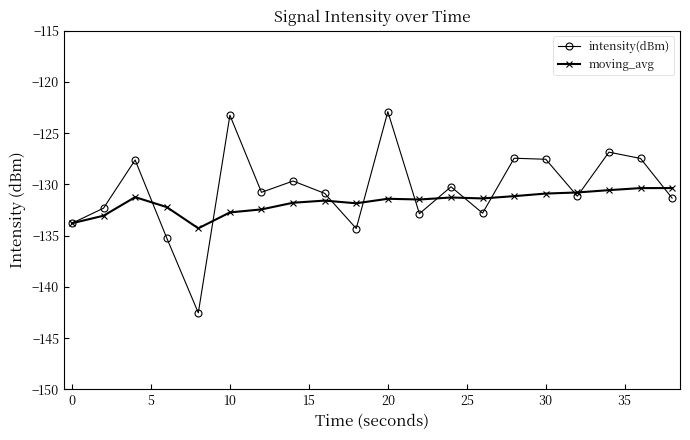

What is the sum of all intensity(dBm) values?

-2610.9